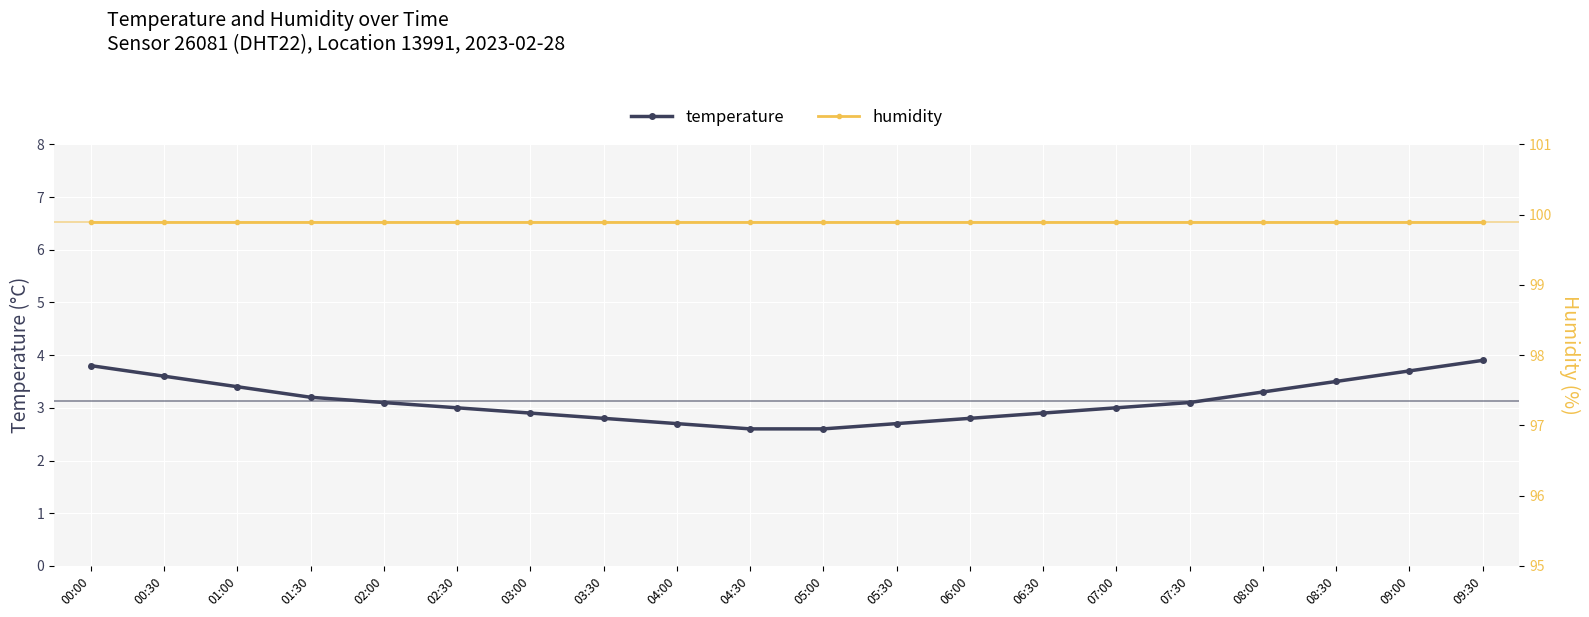

Where is humidity nearest to the value 99?

00:00